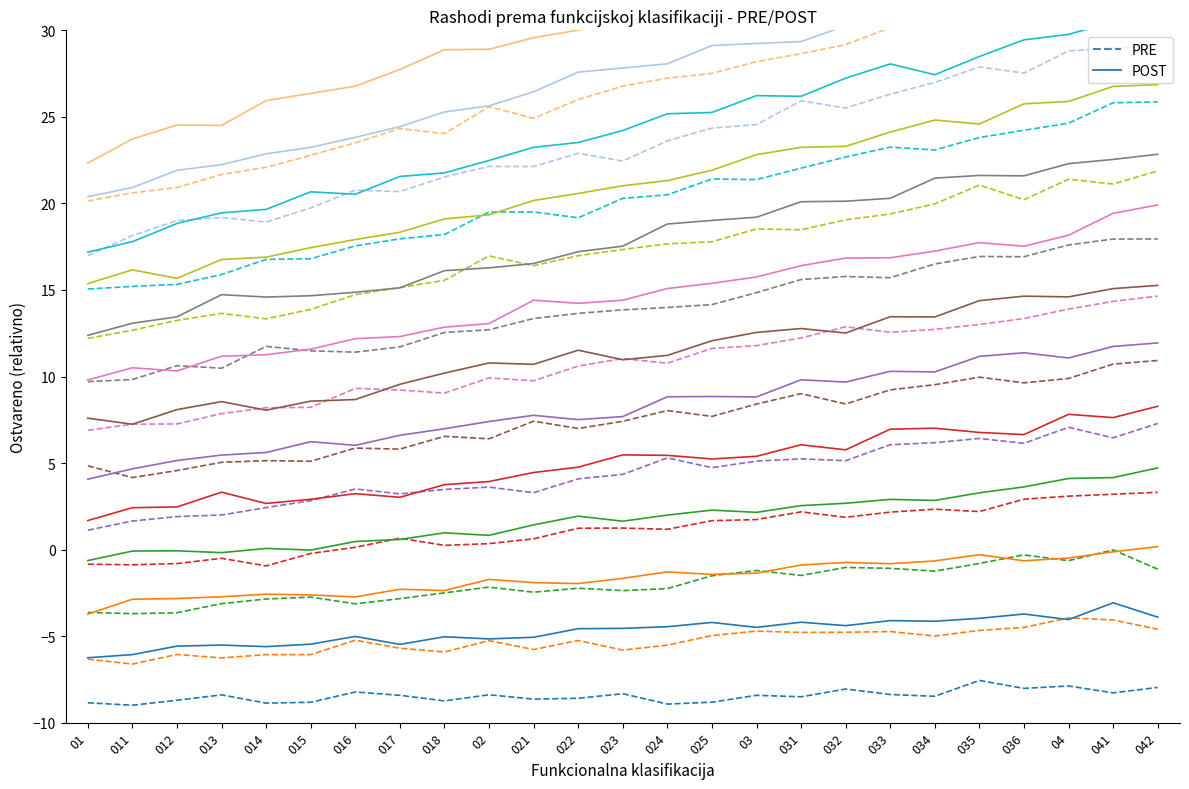

What is the total value across all series at 036?

-11.7